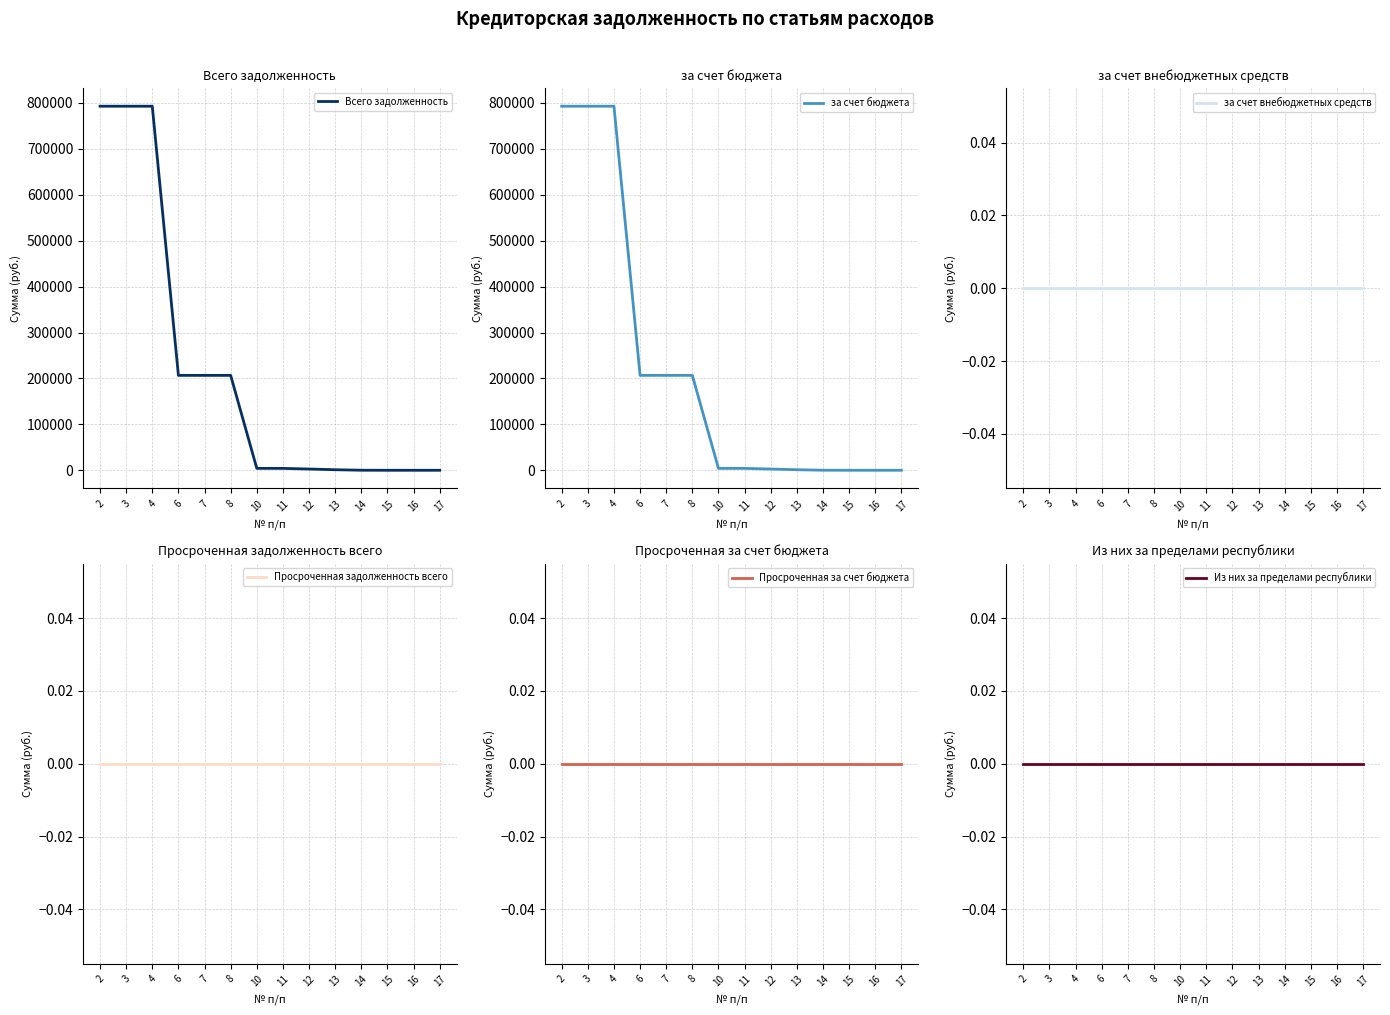

What are all the series names shown in the legend?

Всего задолженность, за счет бюджета, за счет внебюджетных средств, Просроченная задолженность всего, Просроченная за счет бюджета, Из них за пределами республики